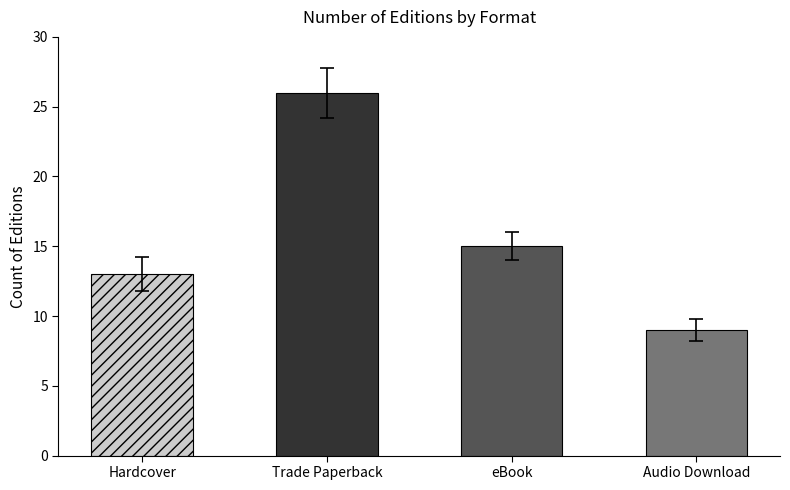

Reading left to right, what are all the values shown in this chart?

13	26	15	9